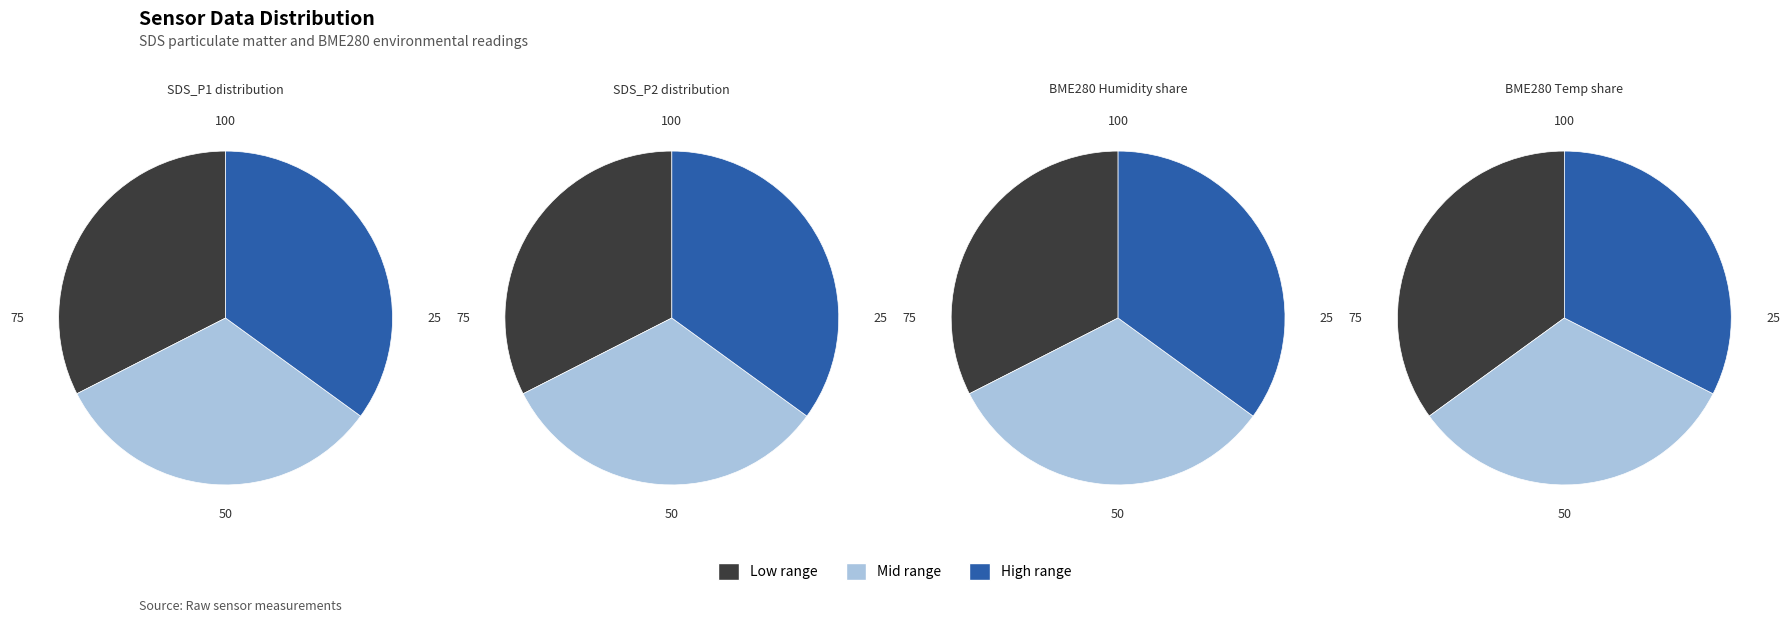

What is the largest slice in the pie chart?

37